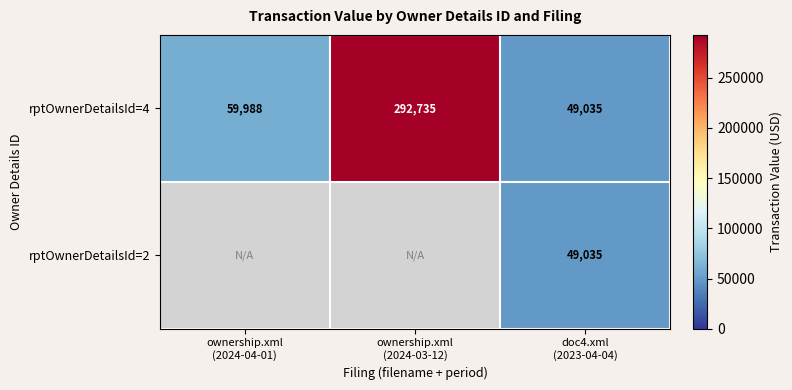

What is the difference between the second highest and minimum values in the rptOwnerDetailsId=4 series?

10953